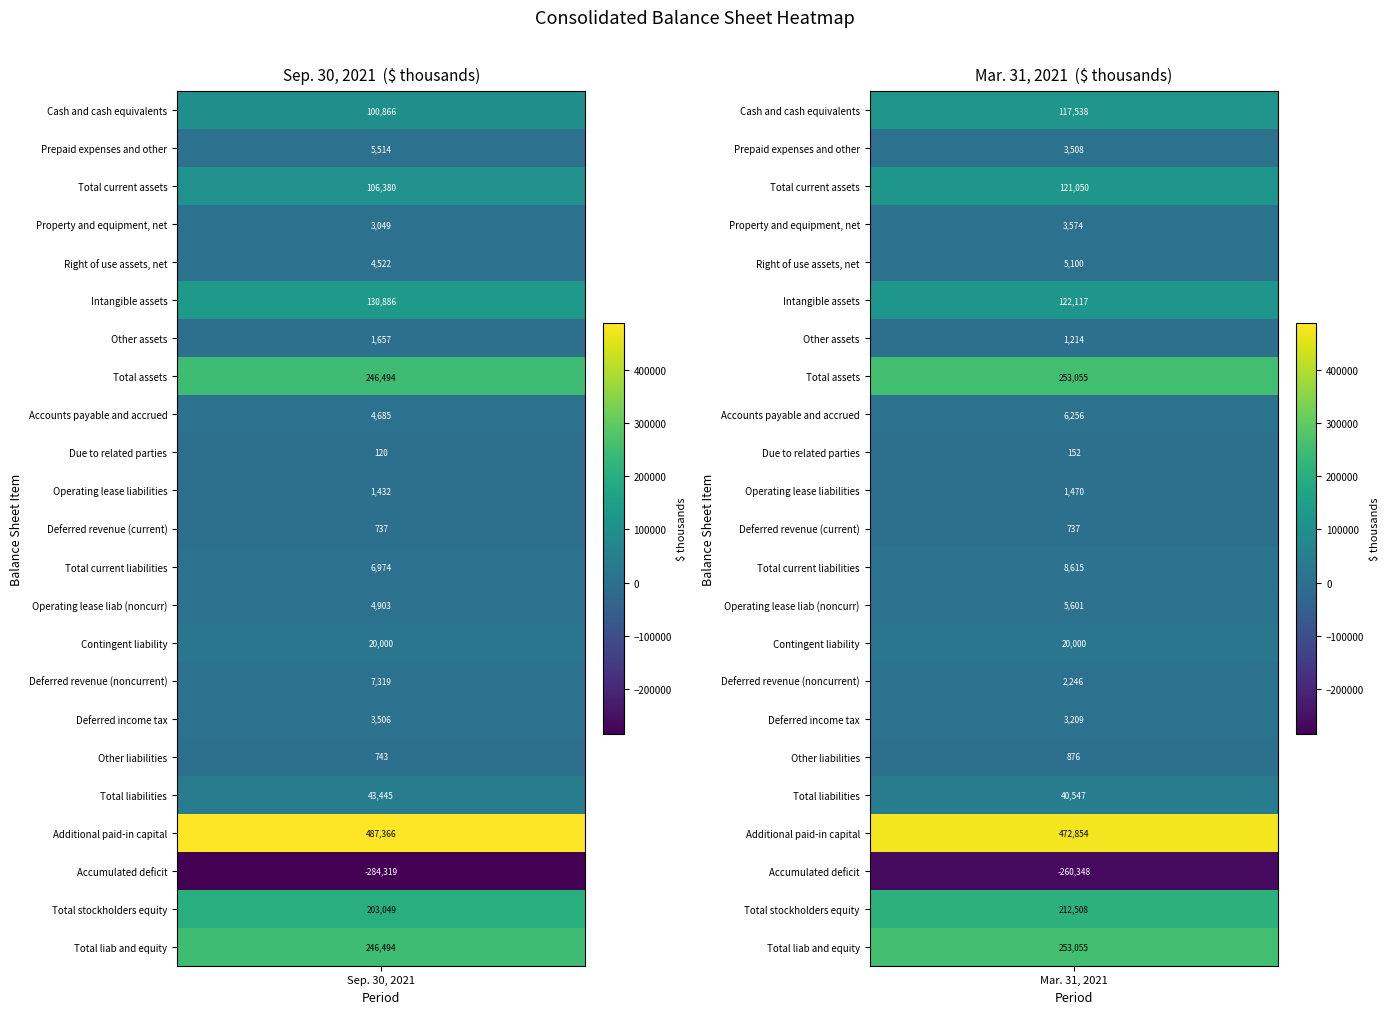

Count the number of data series in this chart.

23